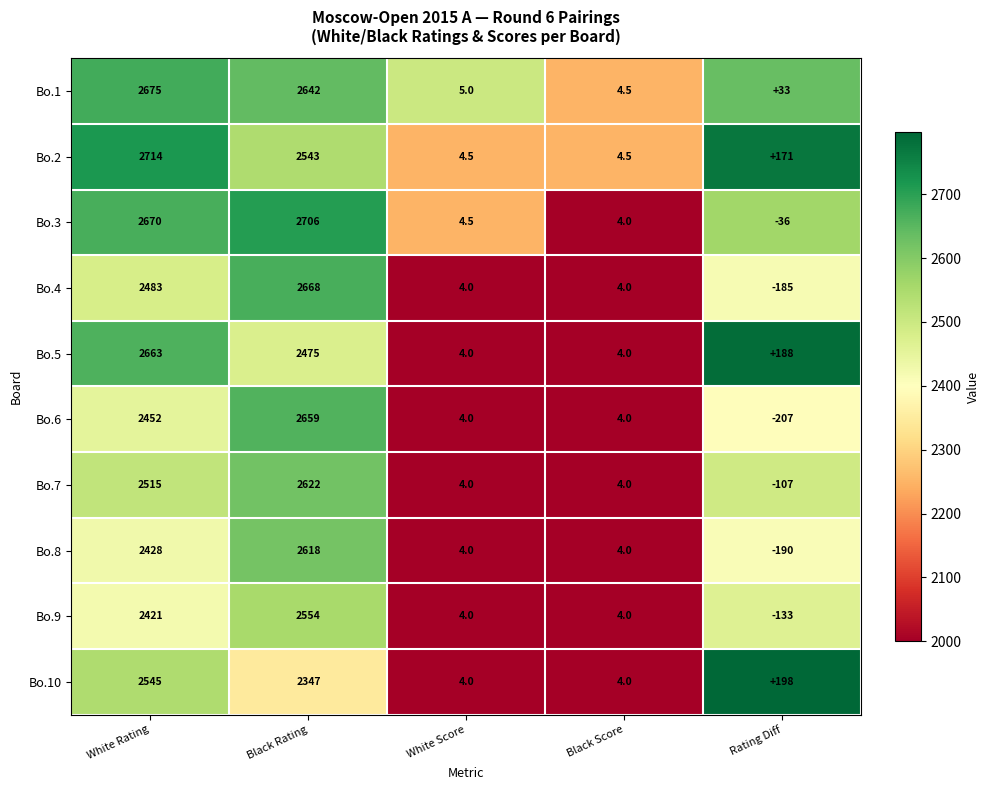

Where is Bo.1 nearest to the value 1339?

Black Rating